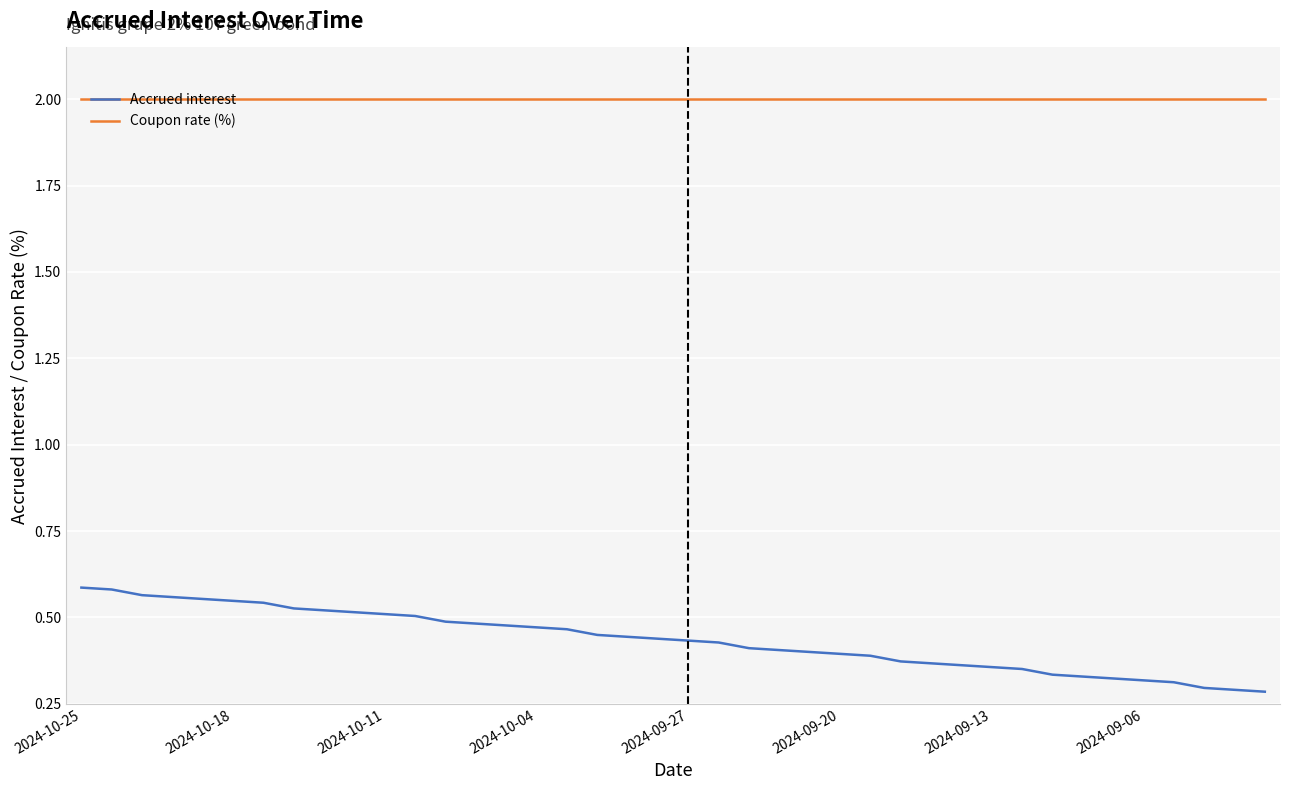

Which series has the largest total across all categories?

Coupon rate (%)